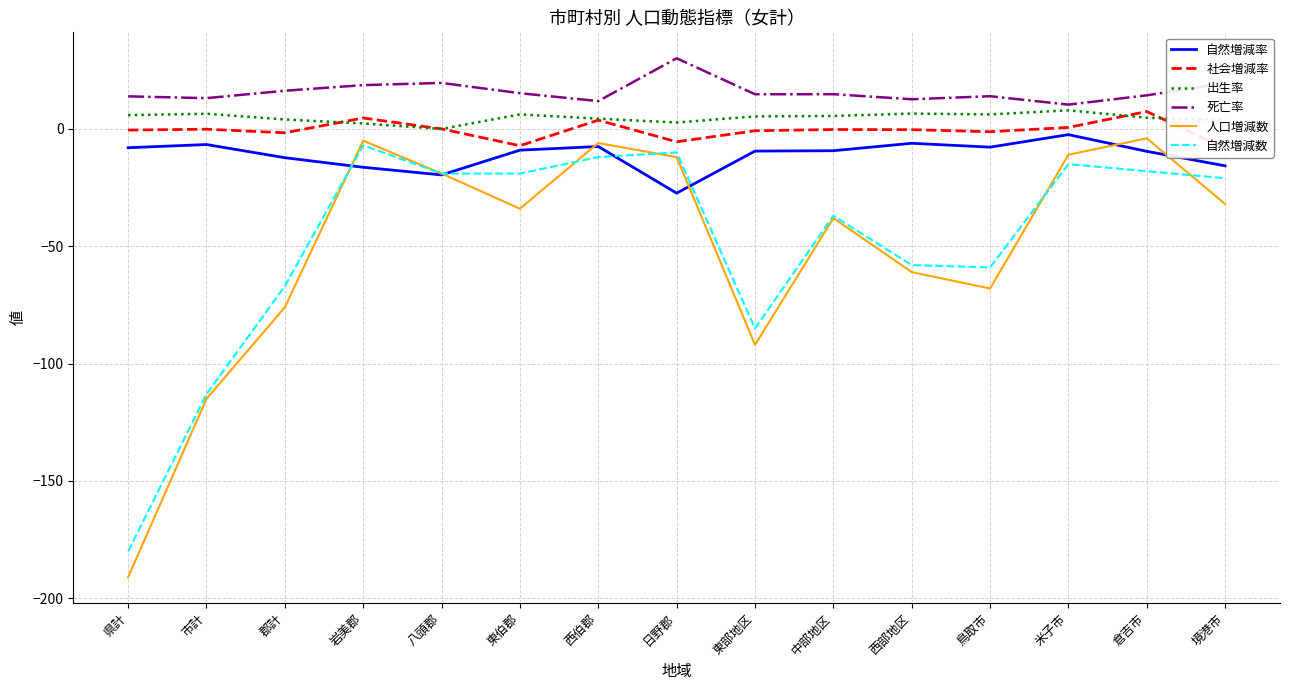

The 人口増減数 series shows -12.0 at 日野郡. True or false?

True